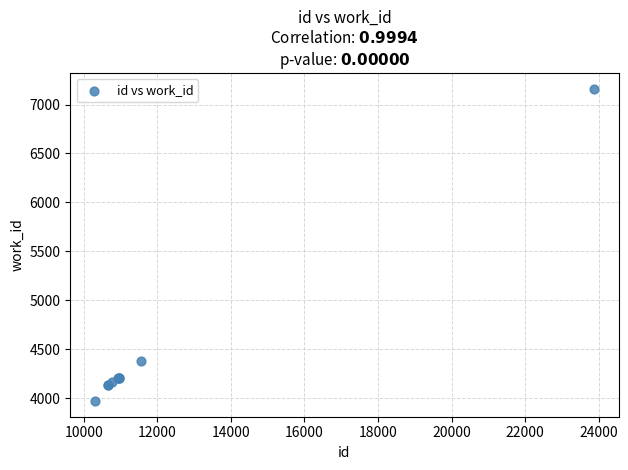

What Y value in the scatter plot is closest to 5567?

4382